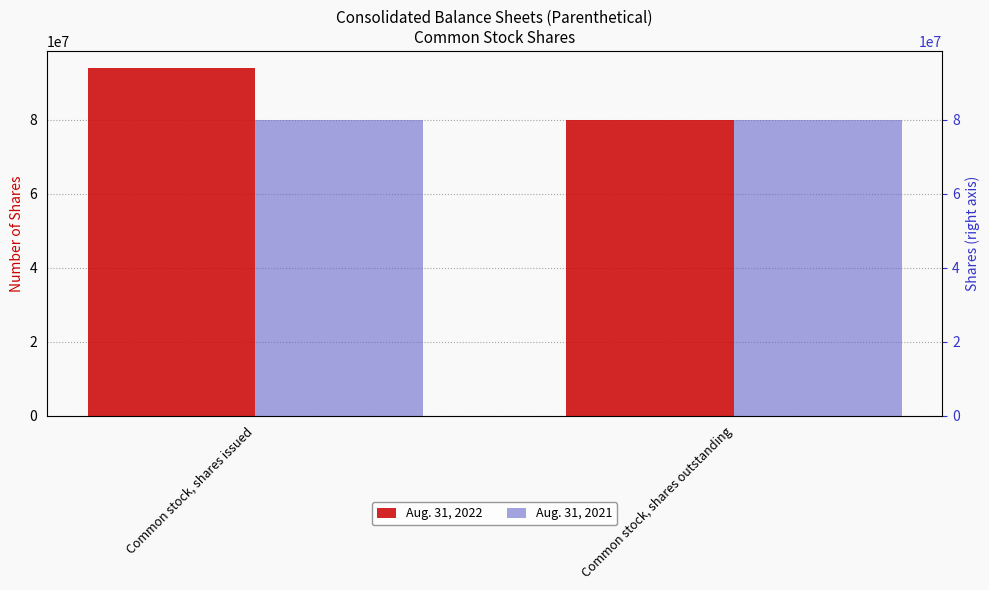

What is the smallest value displayed?

79858867